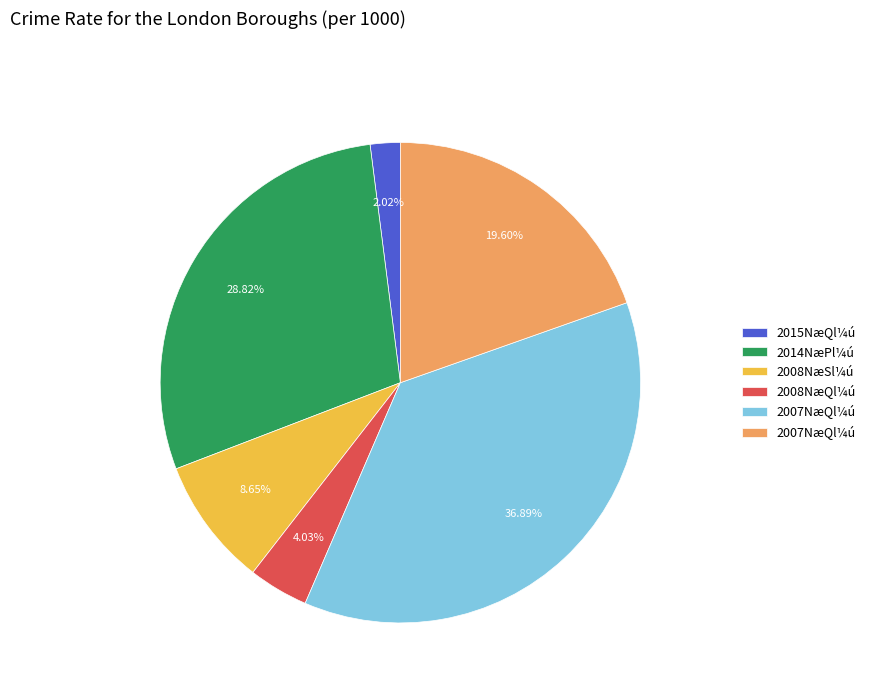

Does any single category account for the majority?

No